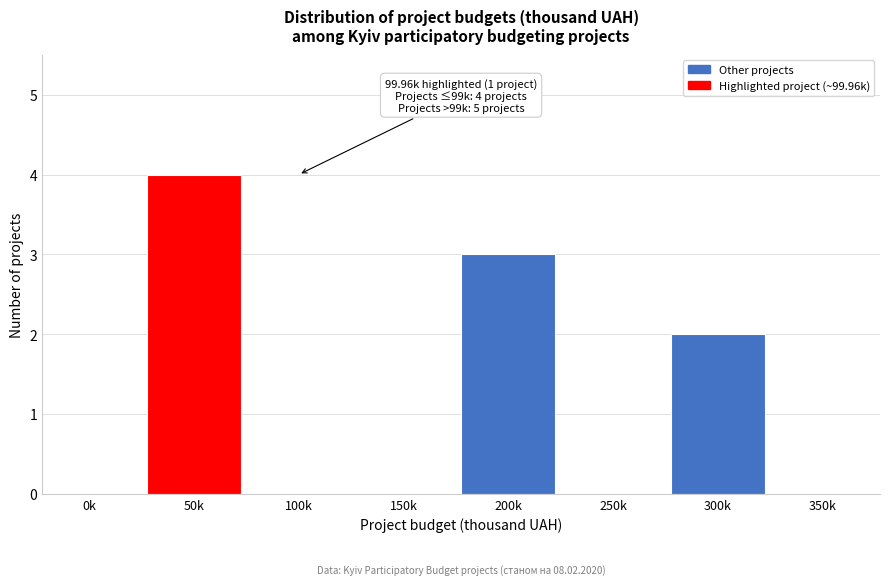

Reading left to right, transcribe all the data shown in this chart.

0k=0	50k=4	100k=0	150k=0	200k=3	250k=0	300k=2	350k=0